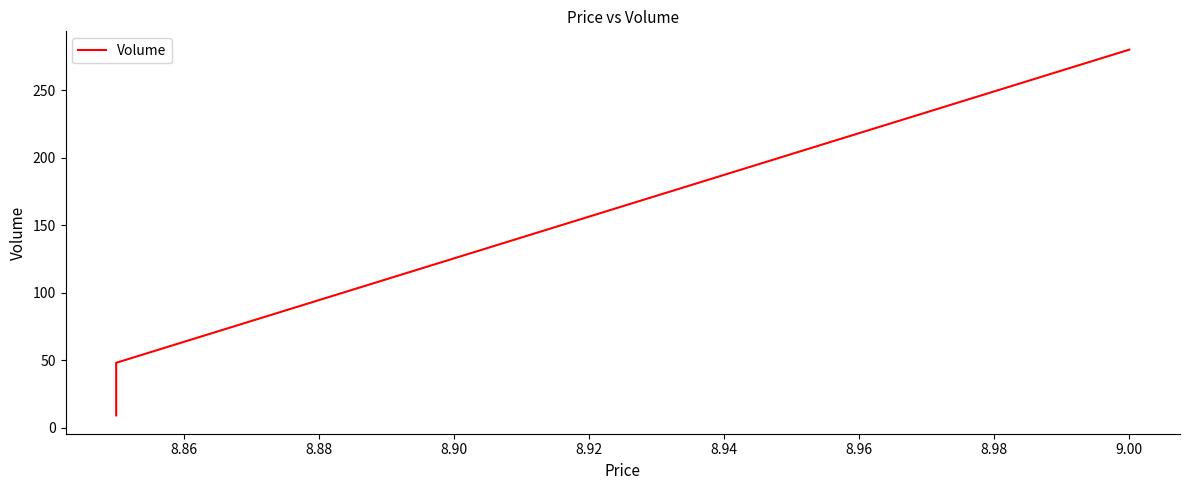

What is the average value?

112